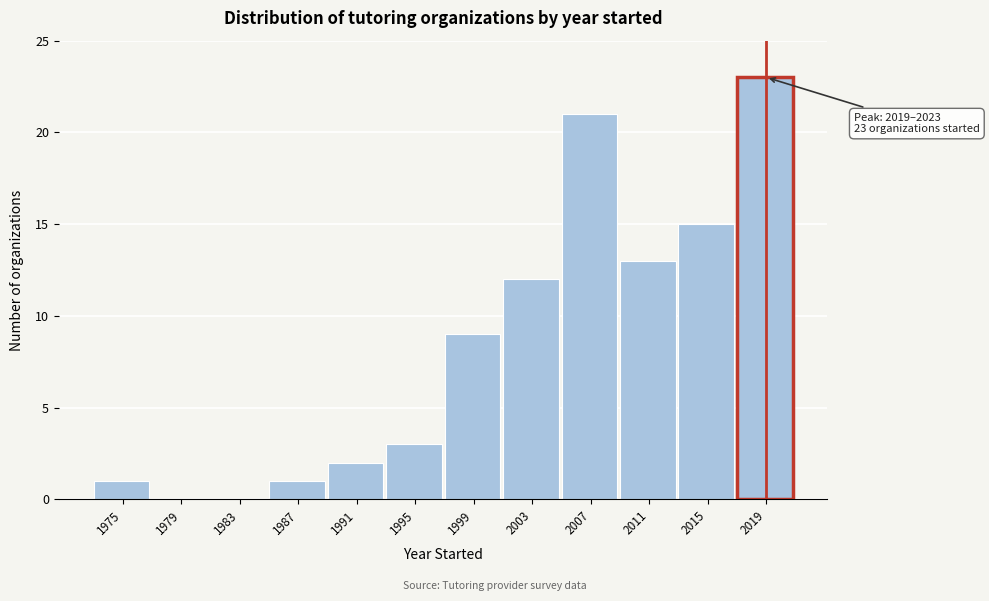

Reading right to left, list all the values displayed in this chart.

2019=23	2015=15	2011=13	2007=21	2003=12	1999=9	1995=3	1991=2	1987=1	1983=0	1979=0	1975=1